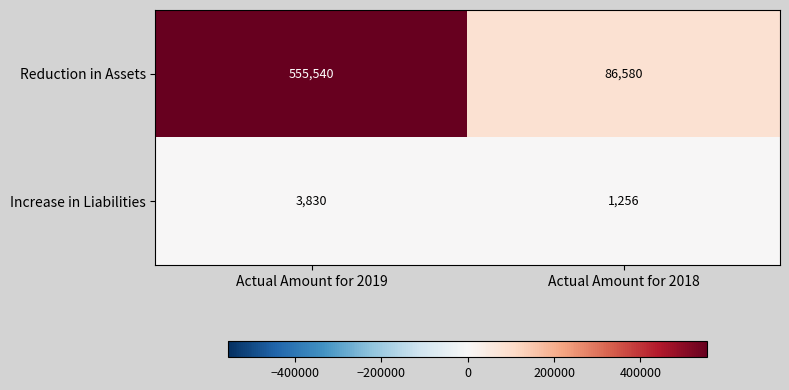

What is the sum of all Reduction in Assets values?

642120